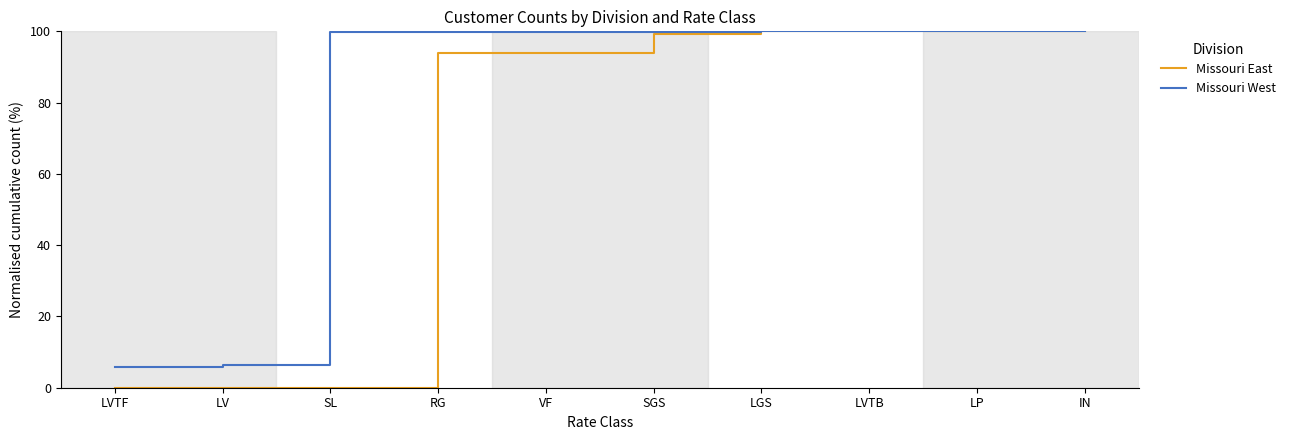

At which label is Missouri West closest to 52?

LV